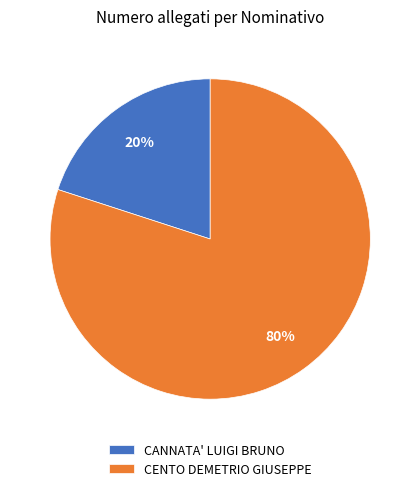

To the nearest percent, what is the difference between the largest and smallest slice percentages?

60%